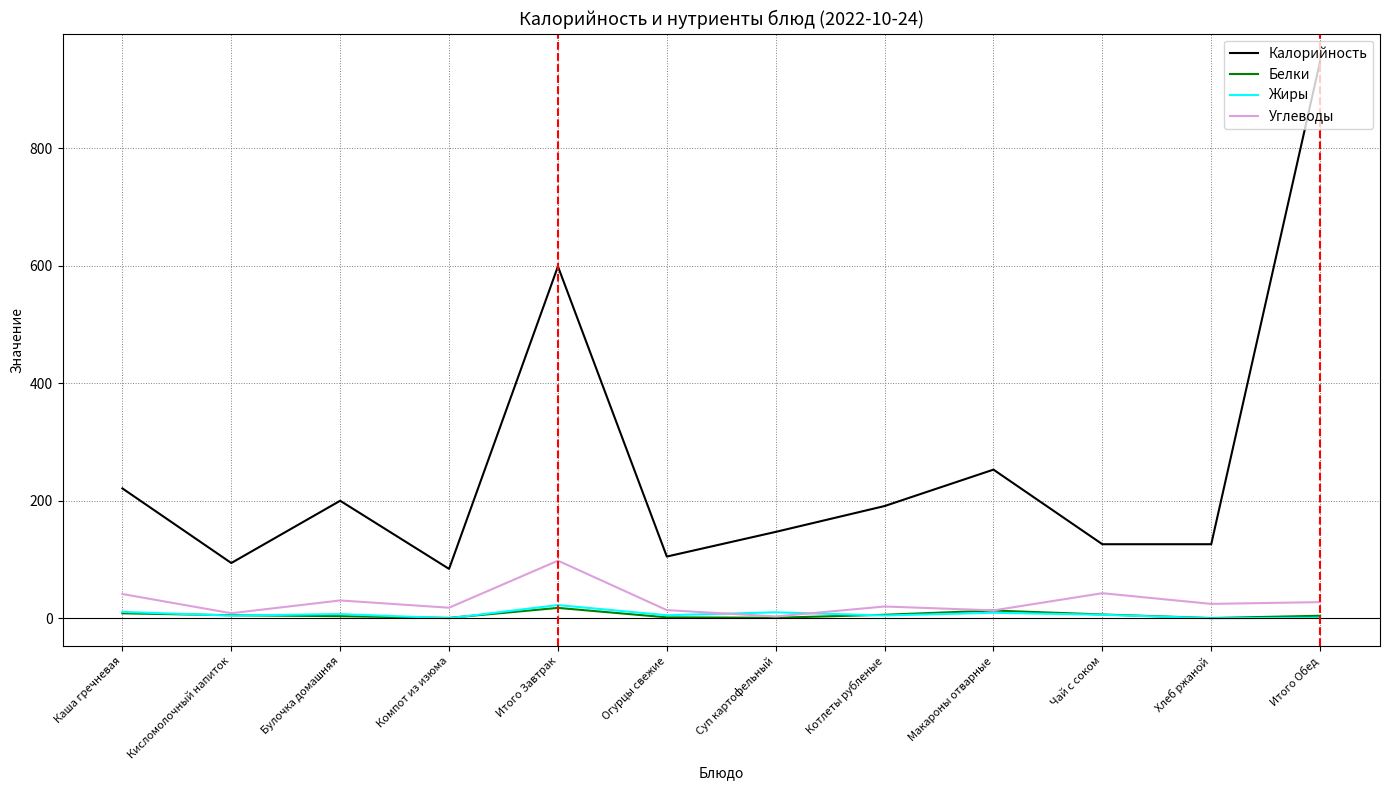

True or false: Углеводы and Калорийность cross at least once.

False